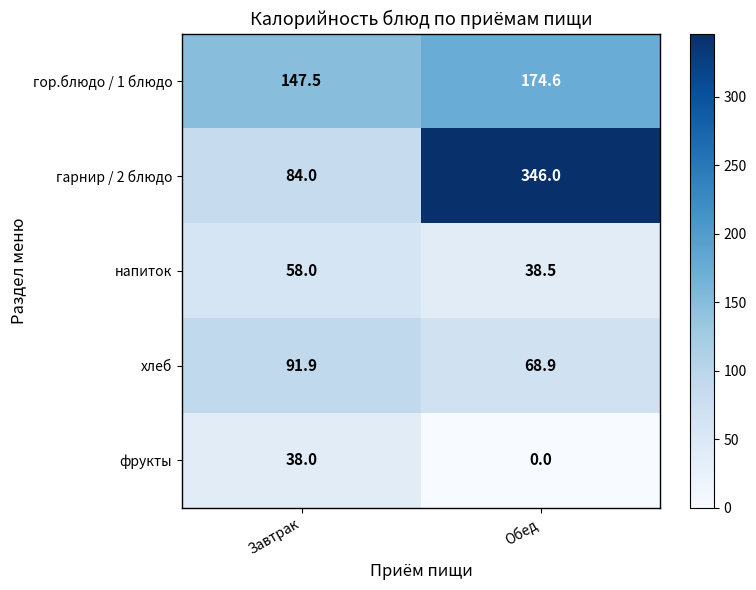

The value of фрукты at Обед is 17.8. True or false?

False